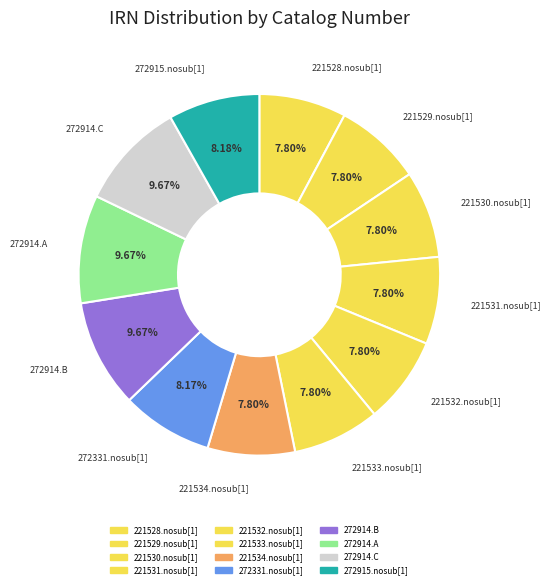

Between 272914.B and 221529.nosub[1], which is larger?

272914.B